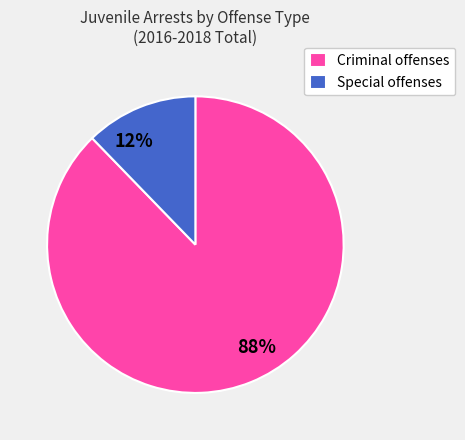

Rank the categories by value from highest to lowest.

Criminal offenses, Special offenses